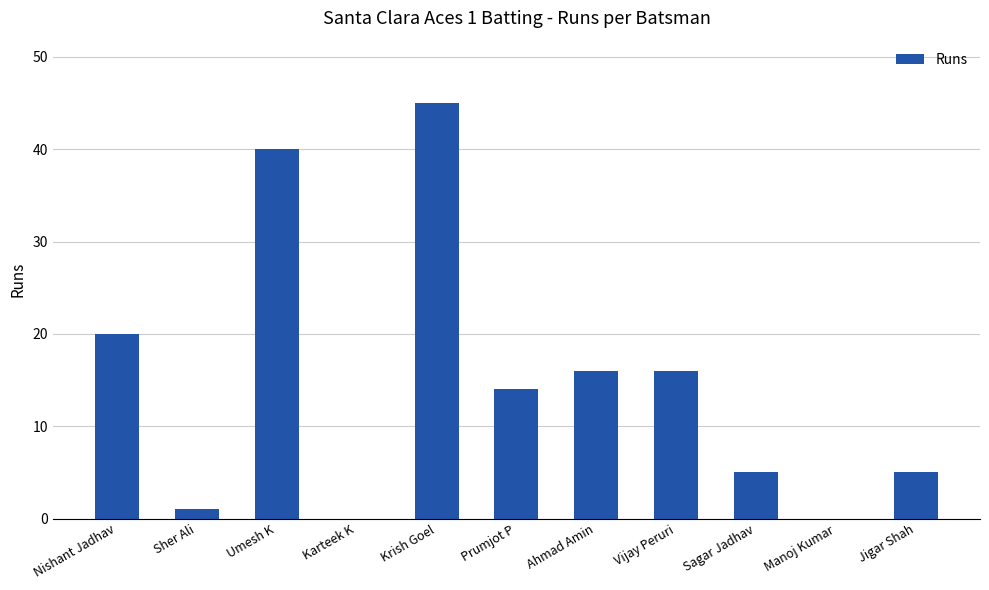

Count the number of categories in the chart.

11